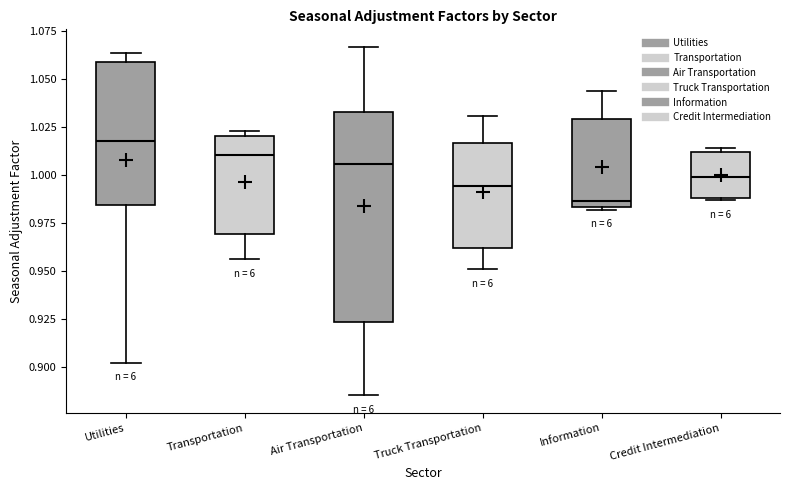

Reading left to right, read every box against the y-axis: the position of its median line, the range the box covers, and the ends of its whiskers. The values are not printed on the chart, so give them approximately, as read against the axis.

Utilities: median 1.020, box 0.985 to 1.060, whiskers 0.900 to 1.065
Transportation: median 1.010, box 0.970 to 1.020, whiskers 0.955 to 1.025
Air Transportation: median 1.005, box 0.925 to 1.035, whiskers 0.885 to 1.065
Truck Transportation: median 0.995, box 0.960 to 1.015, whiskers 0.950 to 1.030
Information: median 0.985 (just above the box's lower edge), box 0.985 to 1.030, whiskers 0.980 to 1.045
Credit Intermediation: median 1.000, box 0.990 to 1.010, whiskers 0.985 to 1.015